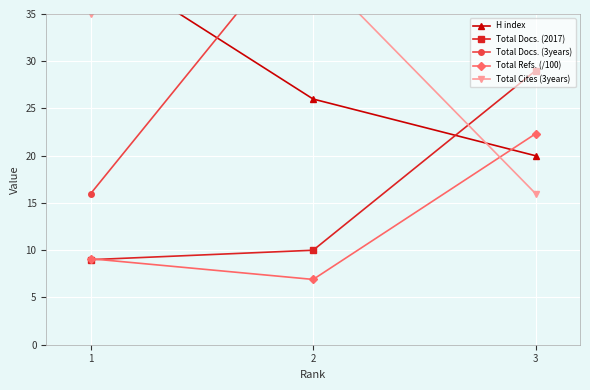

Which series has the widest spread of values?

Total Docs. (3years)